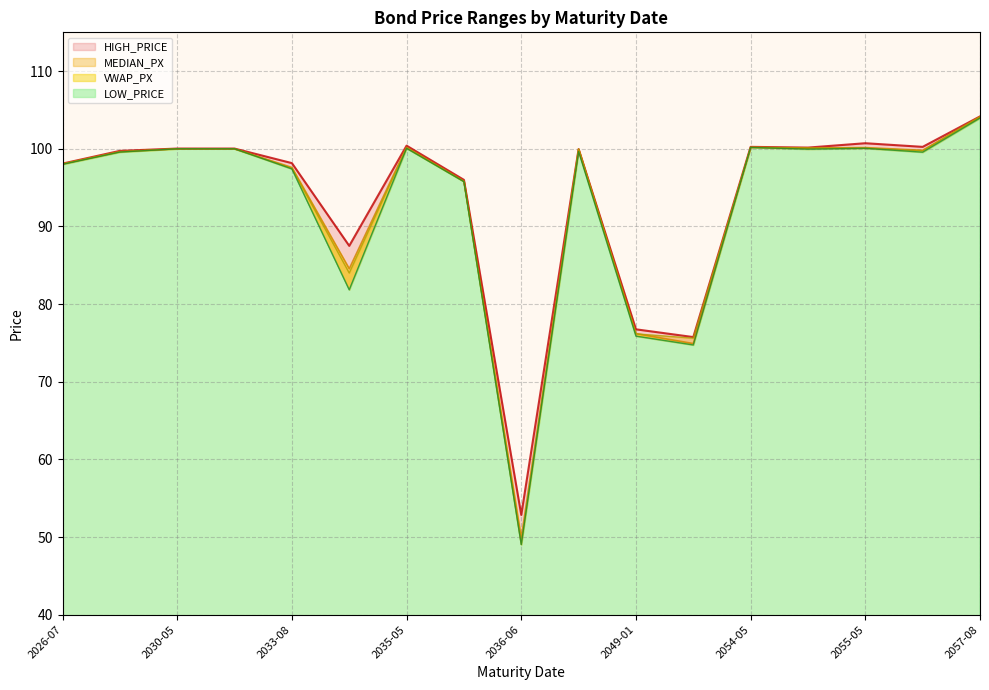

What is the total value across all series at 20550225?

400.3